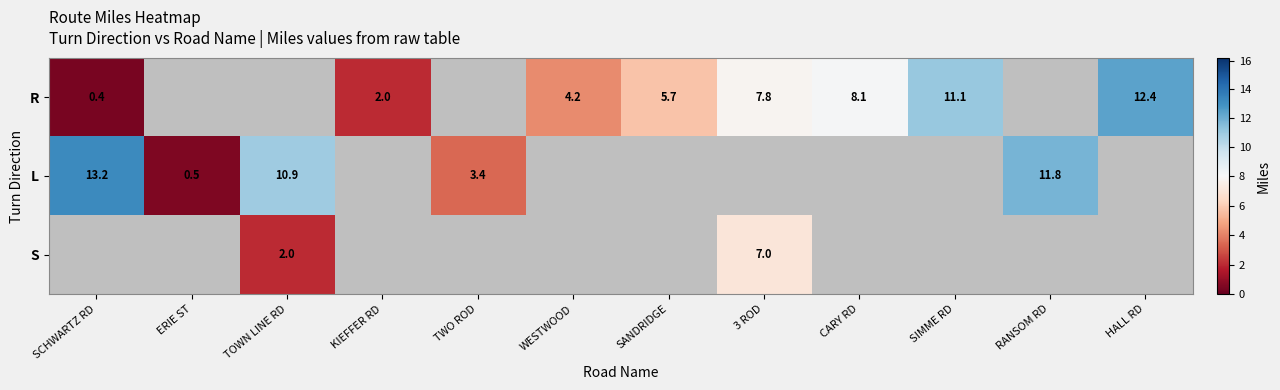

The value of R at SANDRIDGE is 5.7. True or false?

True